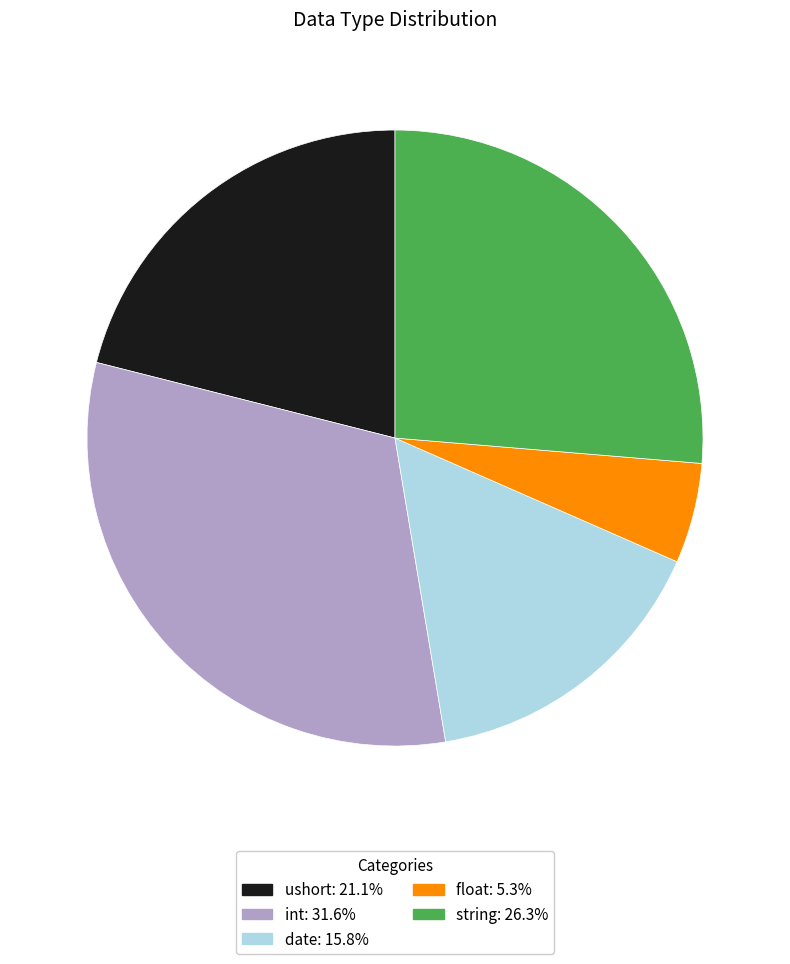

True or false: string accounts for 35% of the total.

False